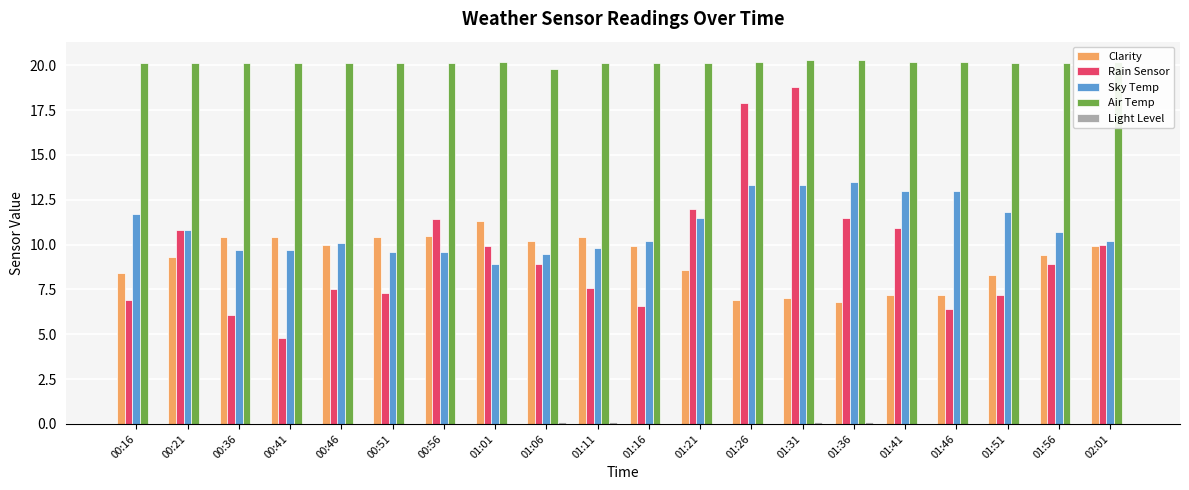

What is the greatest value displayed?

20.3